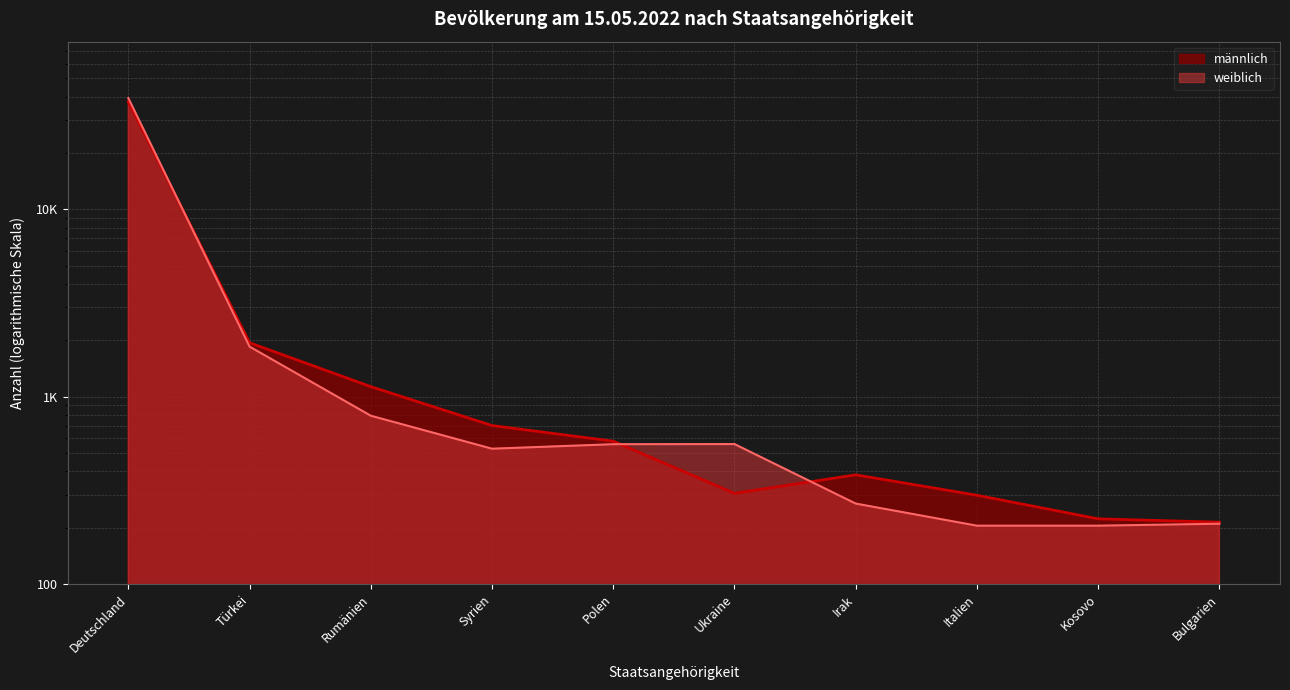

At which category is the sum across all series the highest?

Deutschland